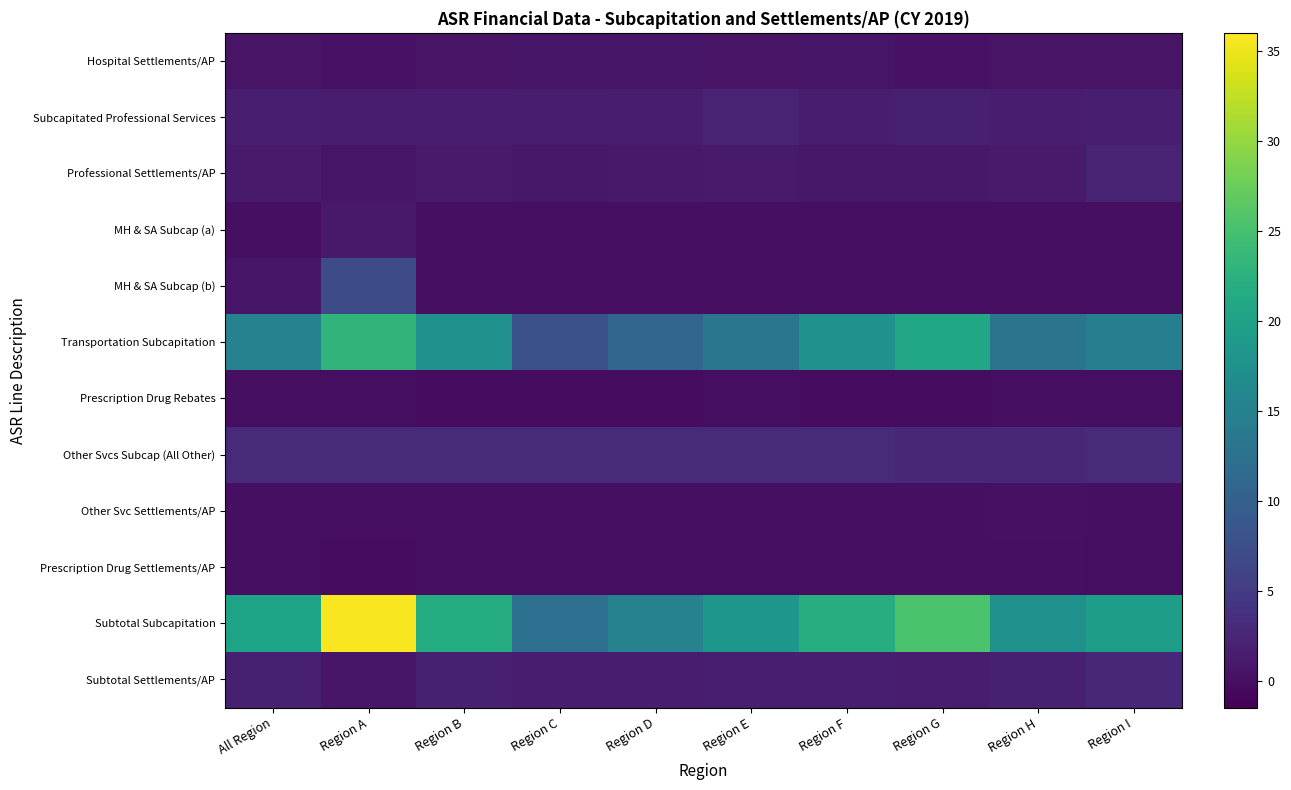

Count the number of data series in this chart.

12